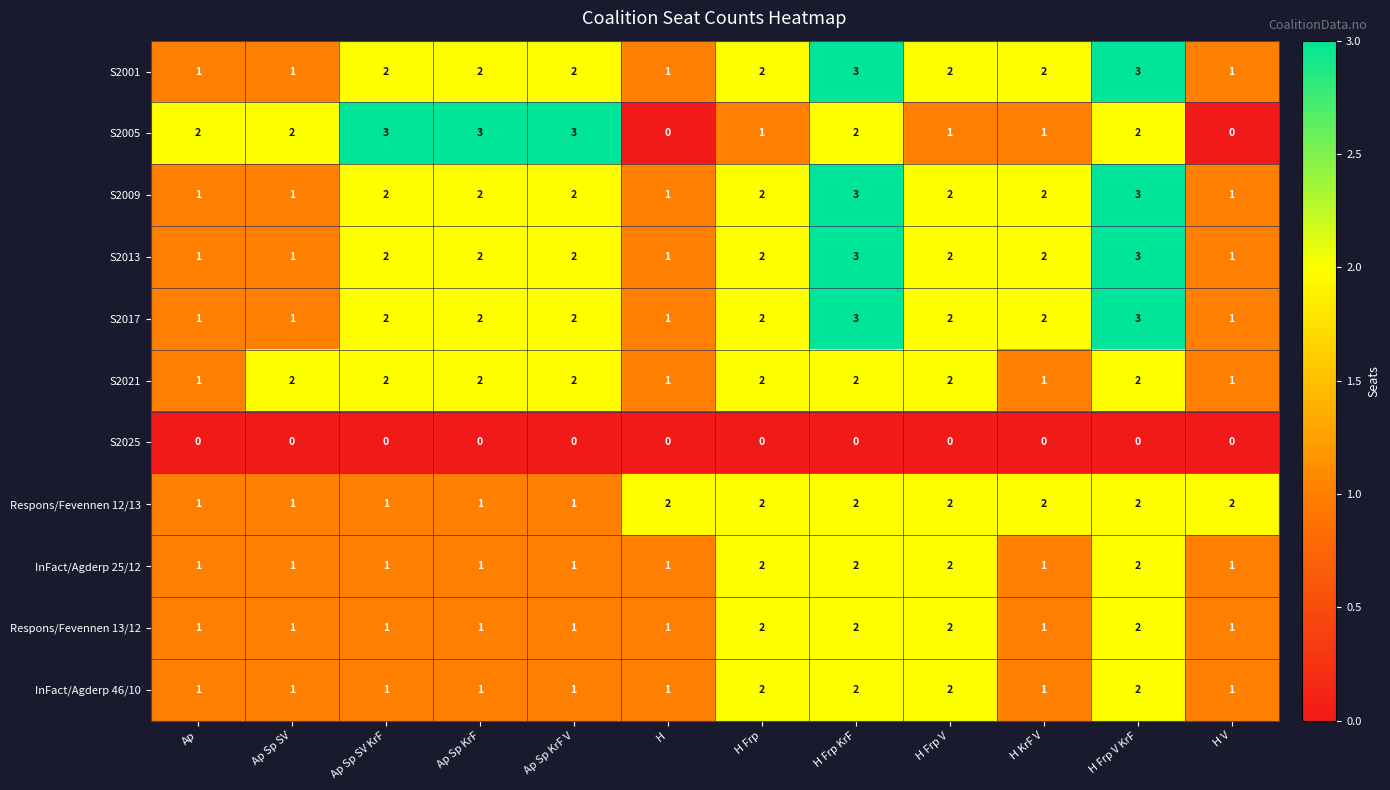

Count the S2013 values in the range 1 to 2.

10